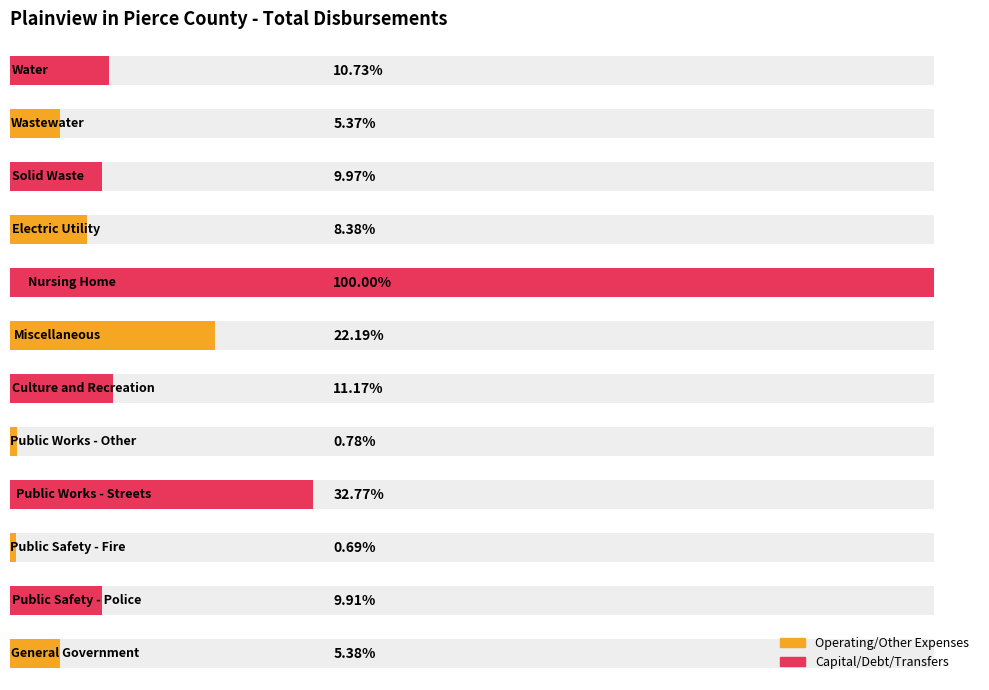

True or false: the data shows 108974 at 1.

False